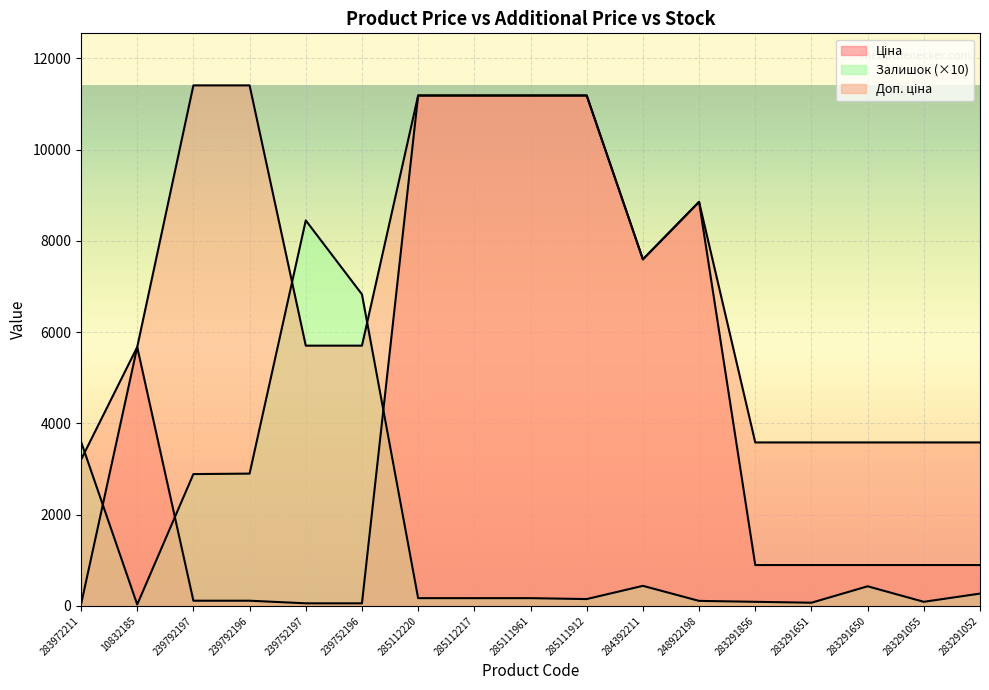

Between 283291052 and 283291651, which is larger?

283291052